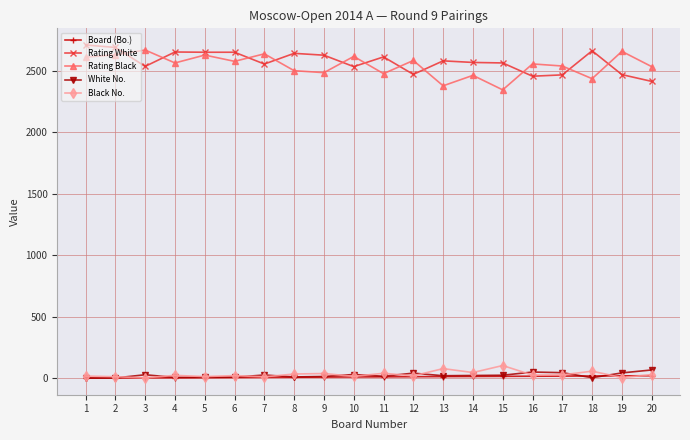

Is the value of Rating White at 18 greater than the value of White No. at 14?

Yes